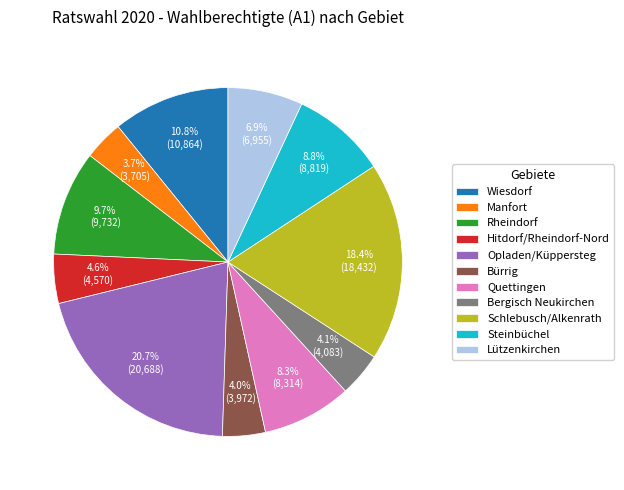

Count the number of slices in the pie.

11